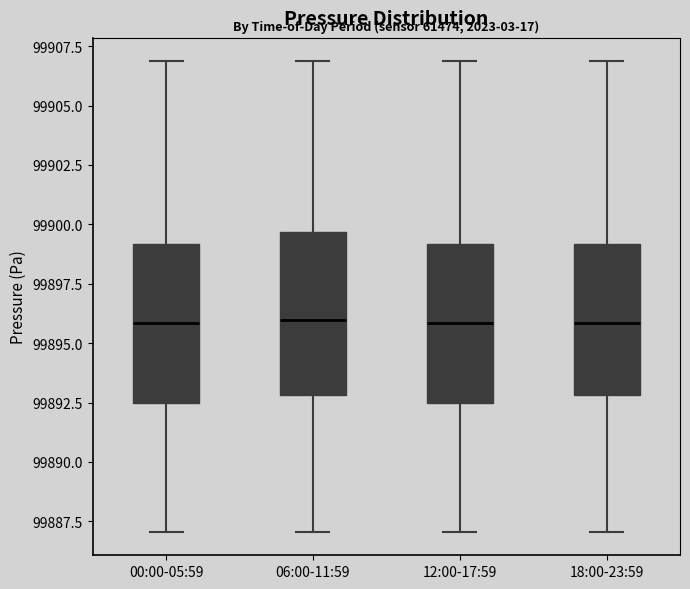

Reading left to right, transcribe this box plot: for each box, give where its median line is, the range the box spans, and where its two whiskers end, as read against the y-axis. The values are not printed on the chart, so give them approximately, as read against the axis.

00:00-05:59: median 99896.0, box 99892.5 to 99899.0, whiskers 99887.0 to 99907.0
06:00-11:59: median 99896.0, box 99893.0 to 99899.5, whiskers 99887.0 to 99907.0
12:00-17:59: median 99896.0, box 99892.5 to 99899.0, whiskers 99887.0 to 99907.0
18:00-23:59: median 99896.0, box 99893.0 to 99899.0, whiskers 99887.0 to 99907.0